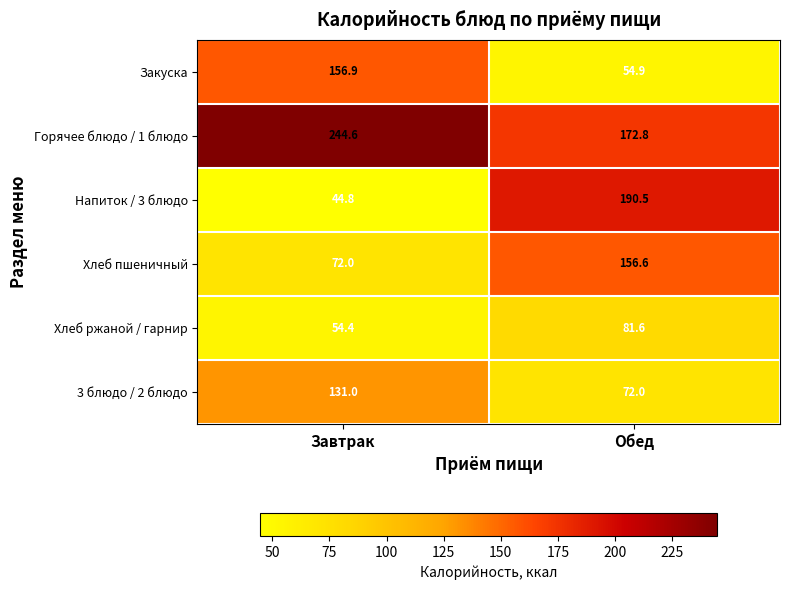

Rank the categories by 3 блюдо / 2 блюдо value from lowest to highest.

Обед, Завтрак